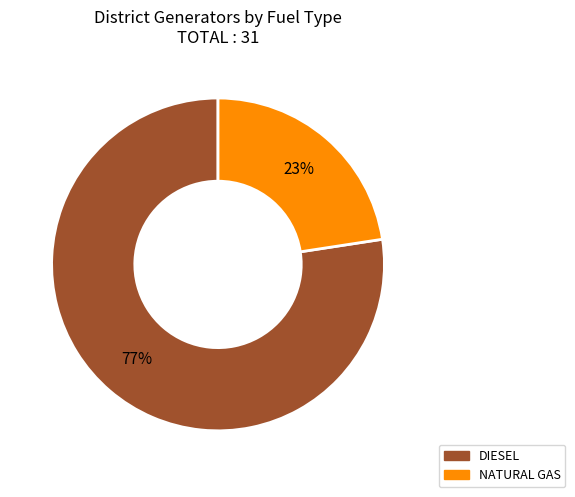

Count the number of slices in the pie.

2